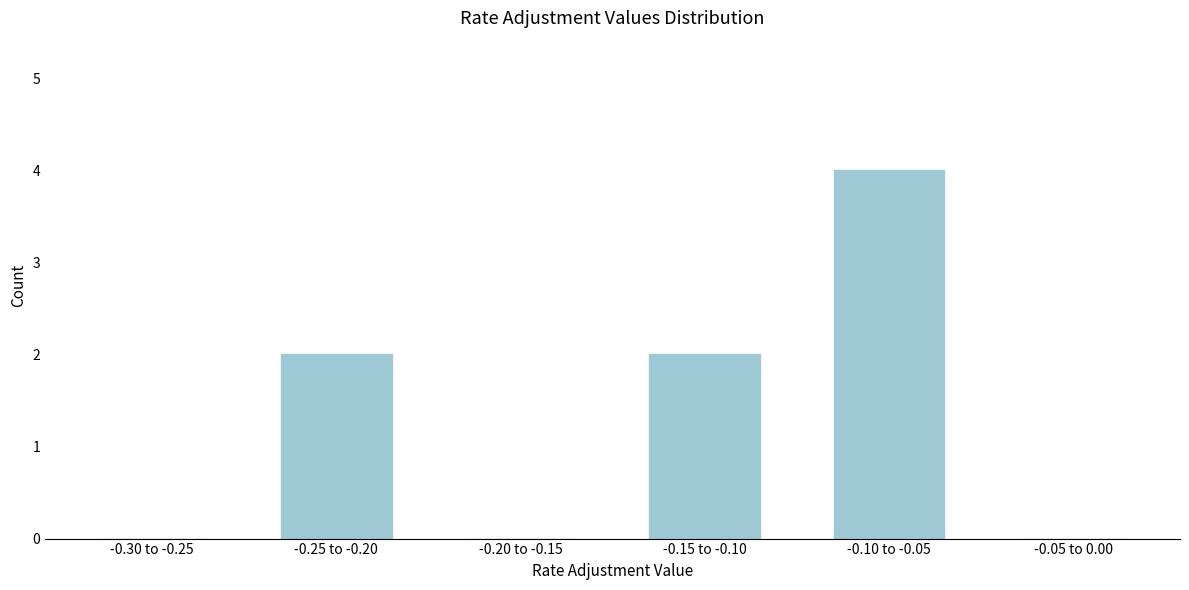

Reading left to right, transcribe all the data shown in this chart.

-0.30 to -0.25=0	-0.25 to -0.20=2	-0.20 to -0.15=0	-0.15 to -0.10=2	-0.10 to -0.05=4	-0.05 to 0.00=0